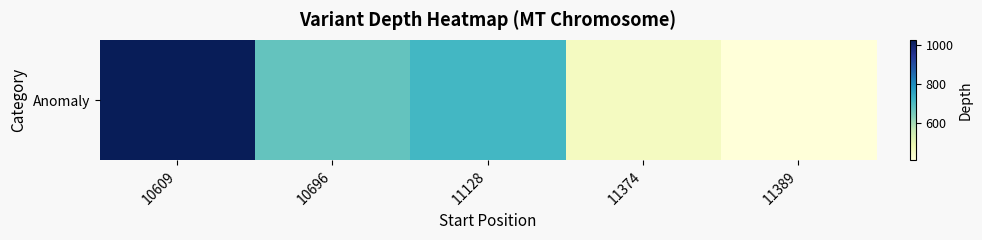

At which category does the chart reach its minimum across all series?

11389